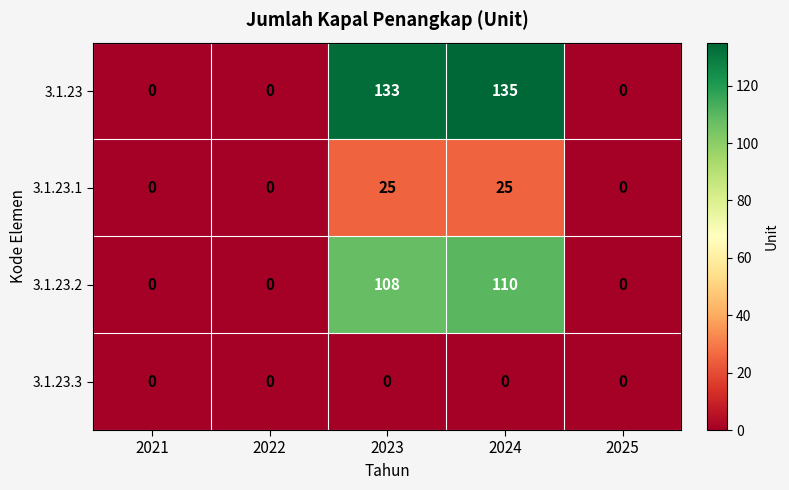

What is the greatest value displayed?

135